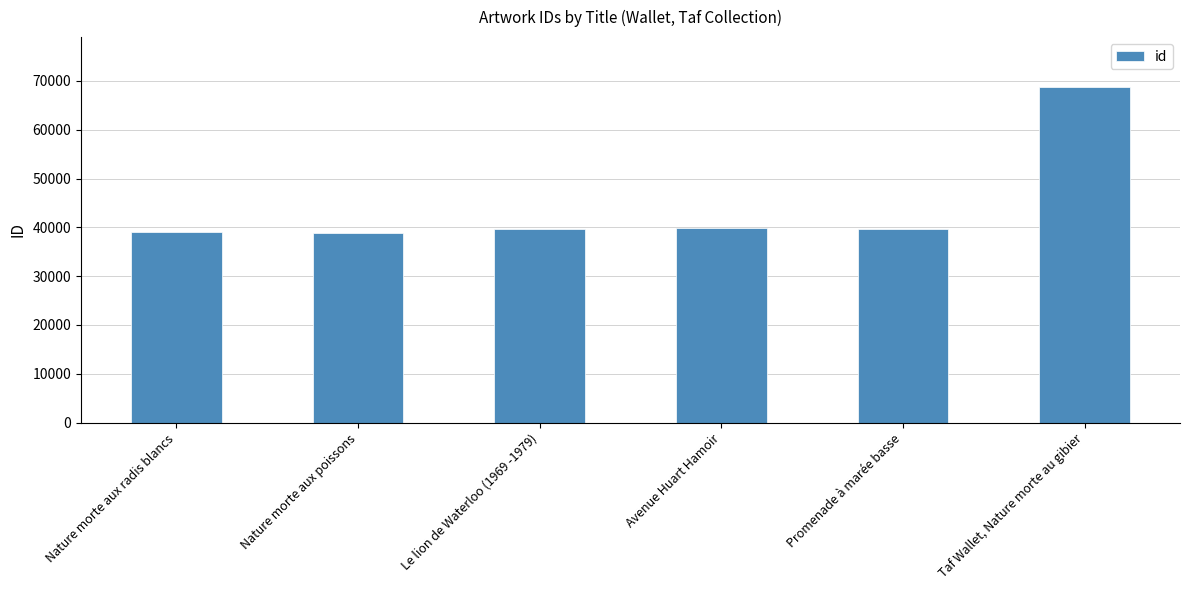

Rank the categories by value from lowest to highest.

Nature morte aux poissons, Nature morte aux radis blancs, Promenade à marée basse, Le lion de Waterloo (1969 -1979), Avenue Huart Hamoir, Taf Wallet, Nature morte au gibier